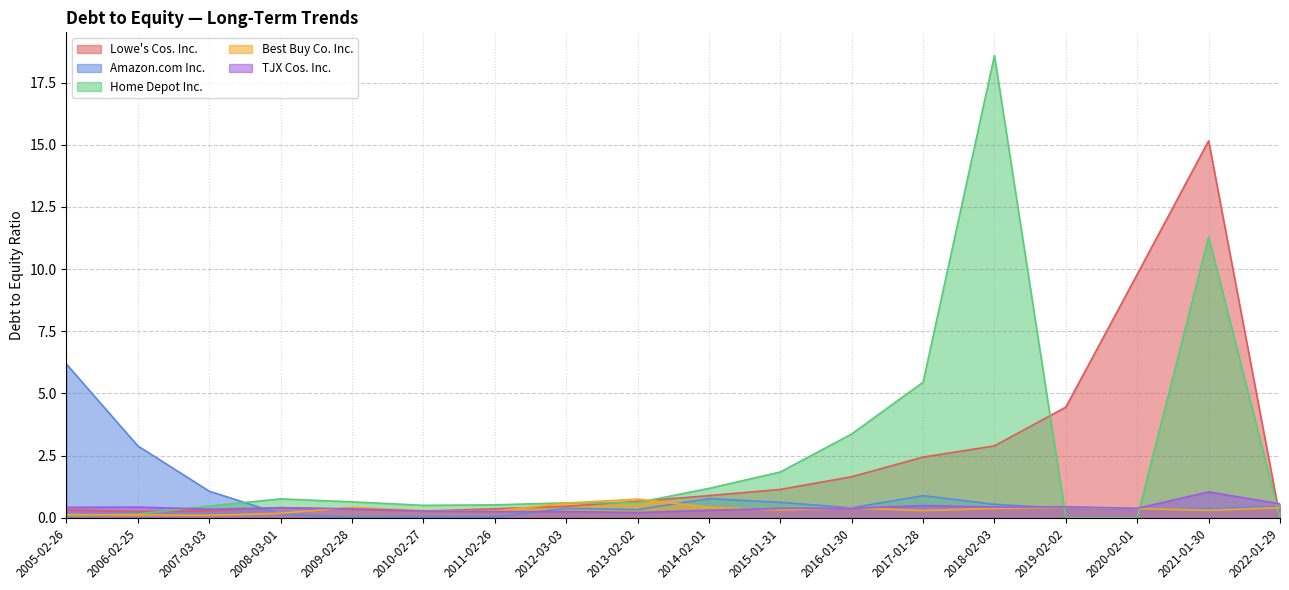

How many values in Lowe's Cos. Inc. are above zero?

17